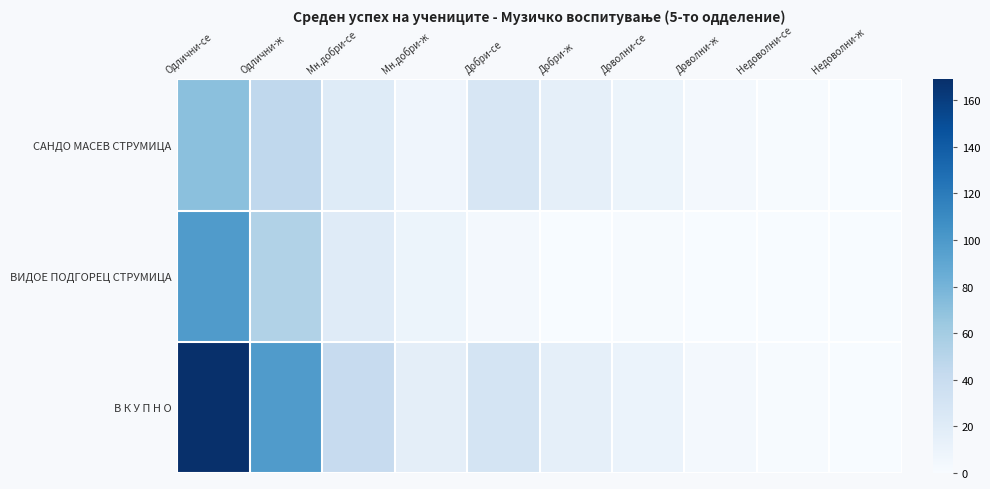

Which series has the largest range (max minus min)?

В К У П Н О